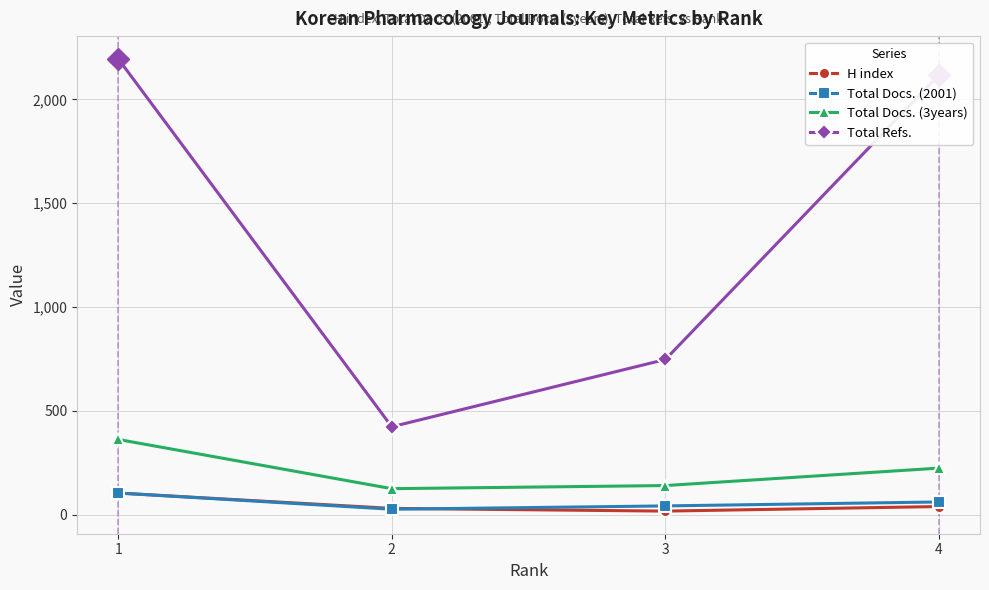

Which series has the largest total across all categories?

Total Refs.